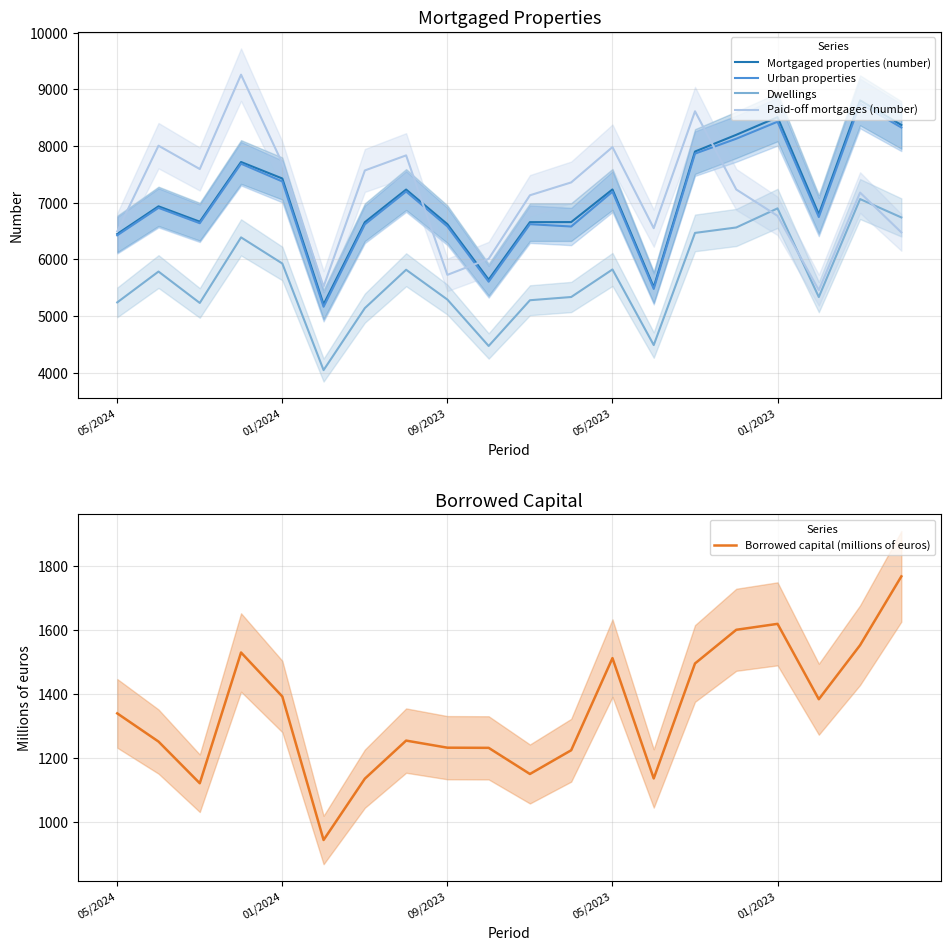

At which label does Mortgaged properties (number) reach its minimum?

5